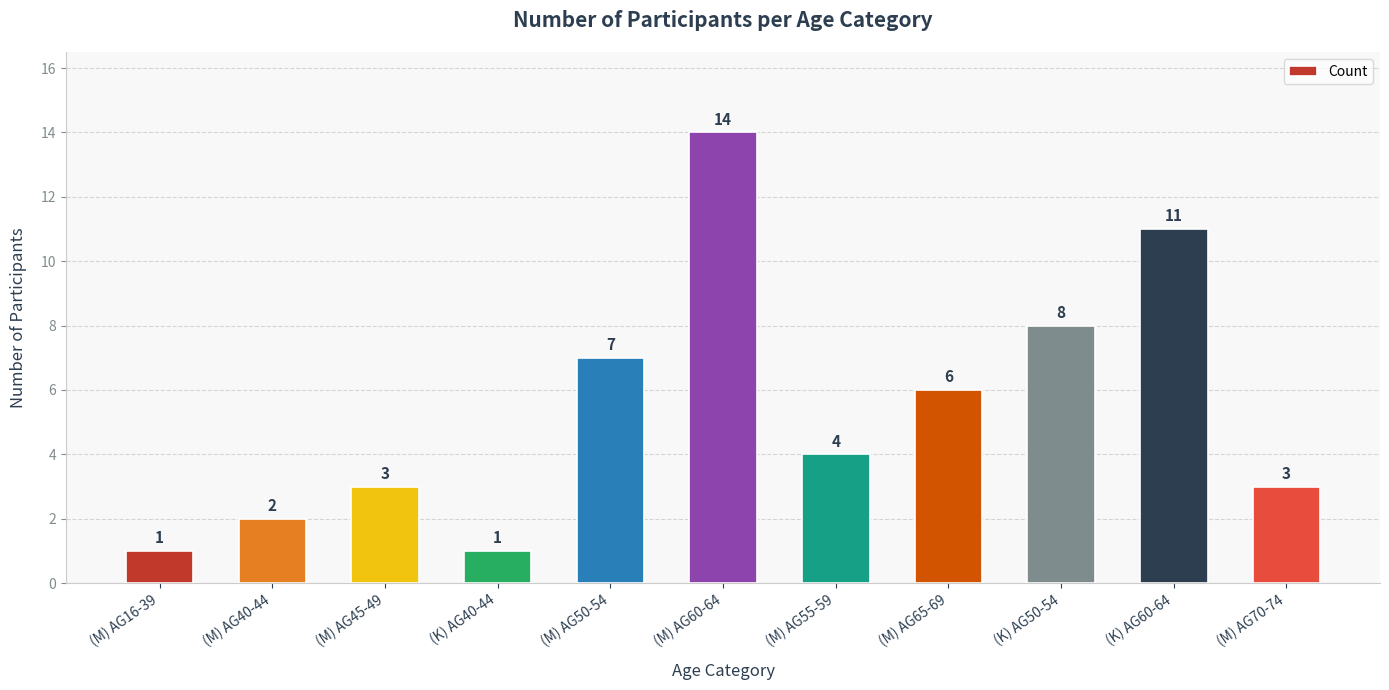

What is the change in value from (M) AG16-39 to (M) AG55-59?

+3